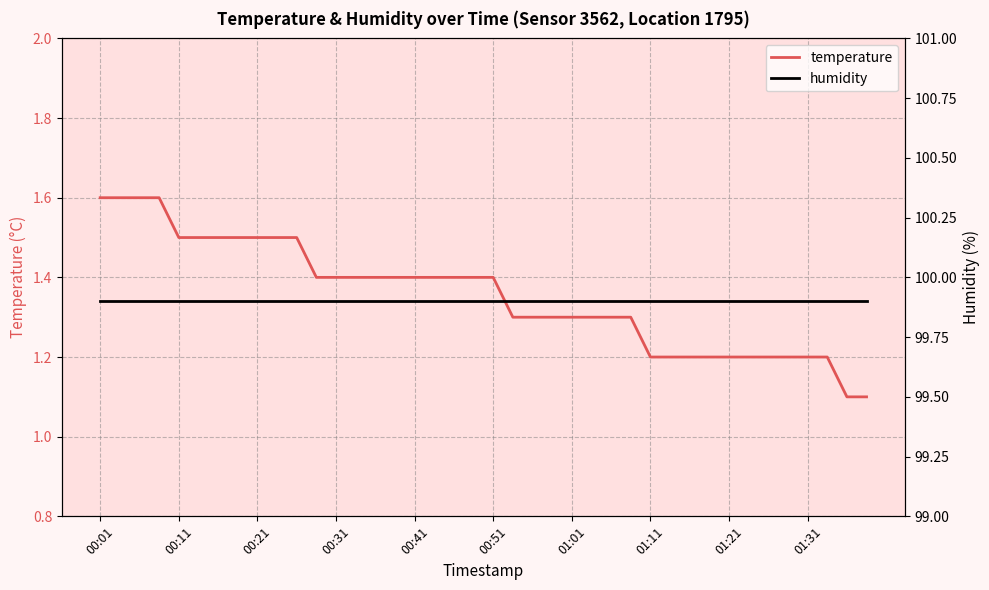

Which category has the highest value across all series?

00:01